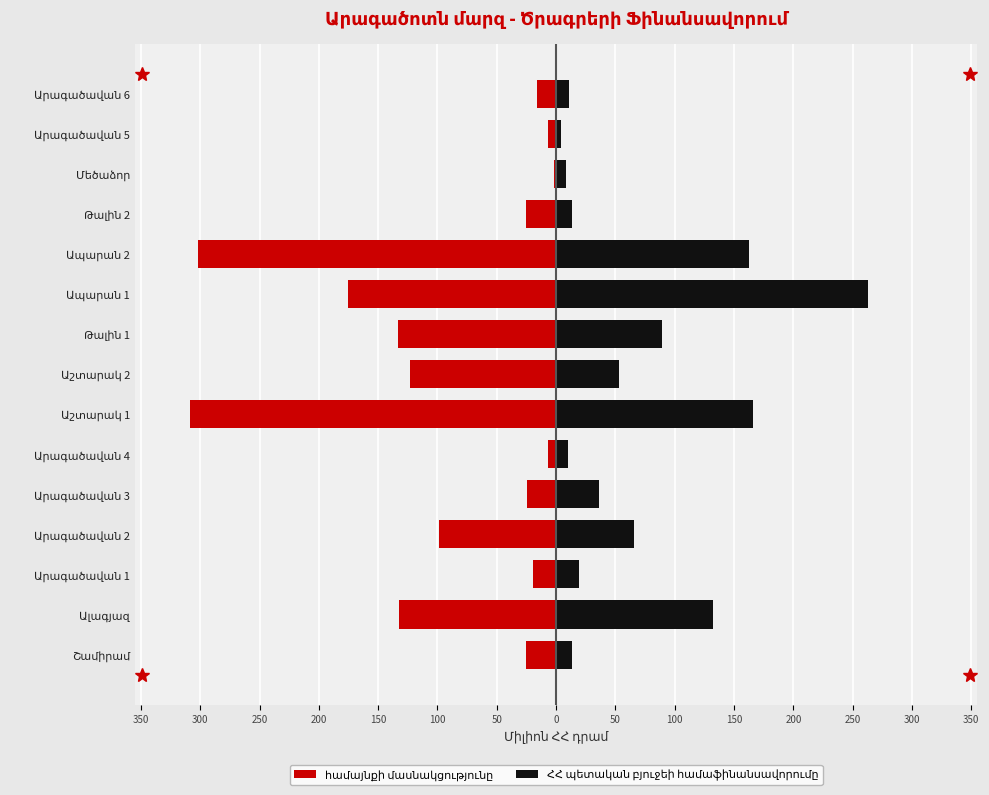

What is the highest value of the համայնքի մասնակցությունը series?

-2.1